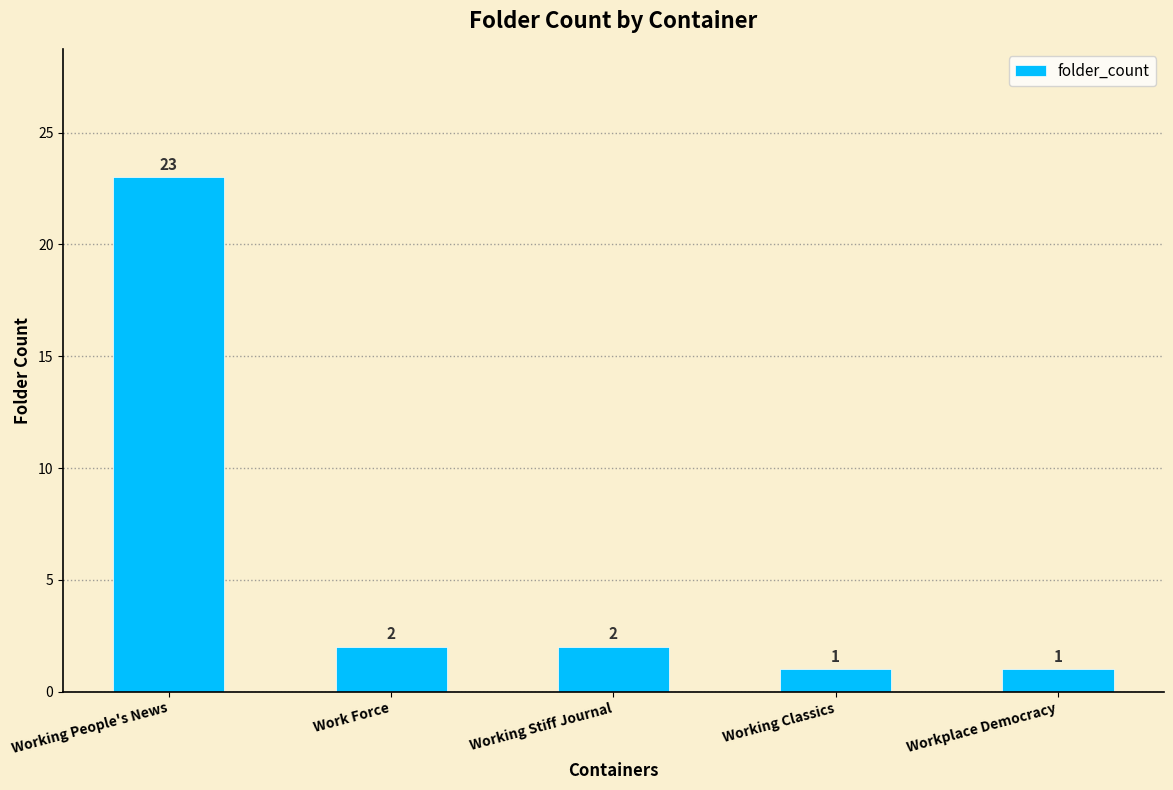

Read the value at Working People's News, to the nearest 5.

25